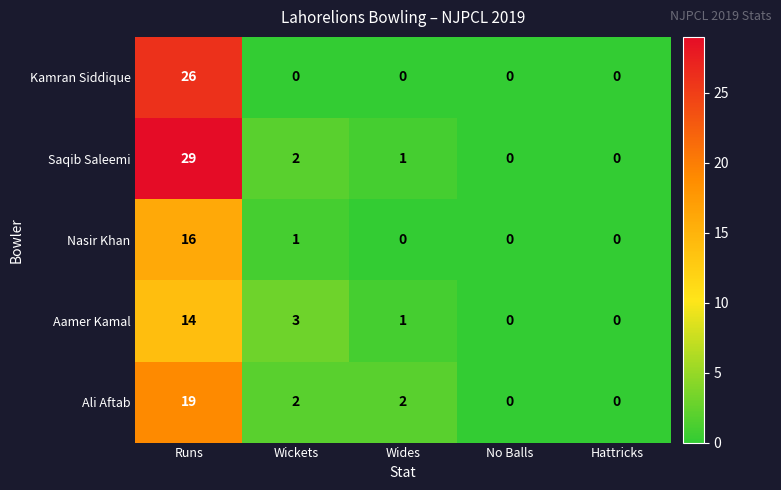

What is the sum of all Nasir Khan values?

17